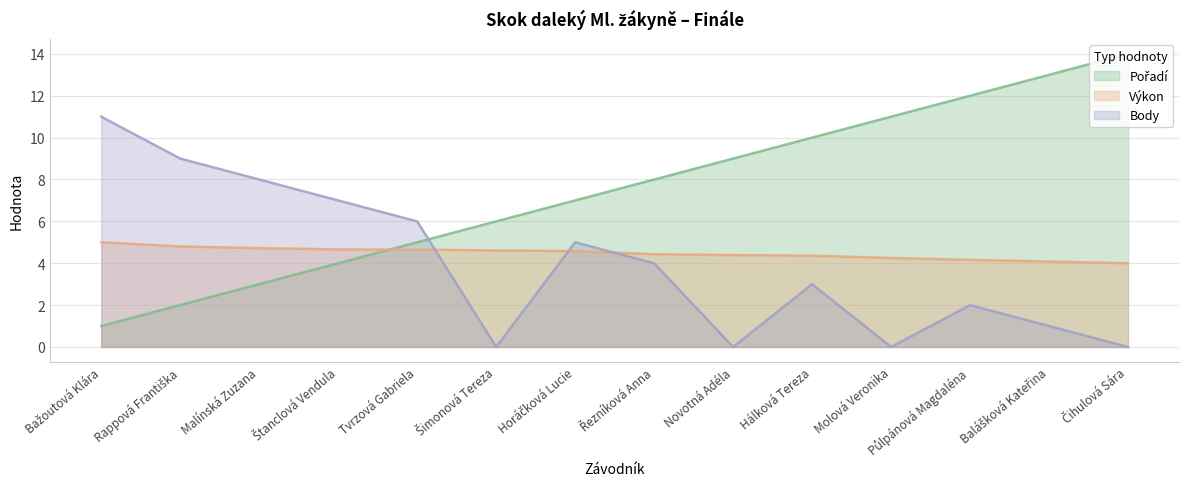

Which series has the widest spread of values?

Pořadí